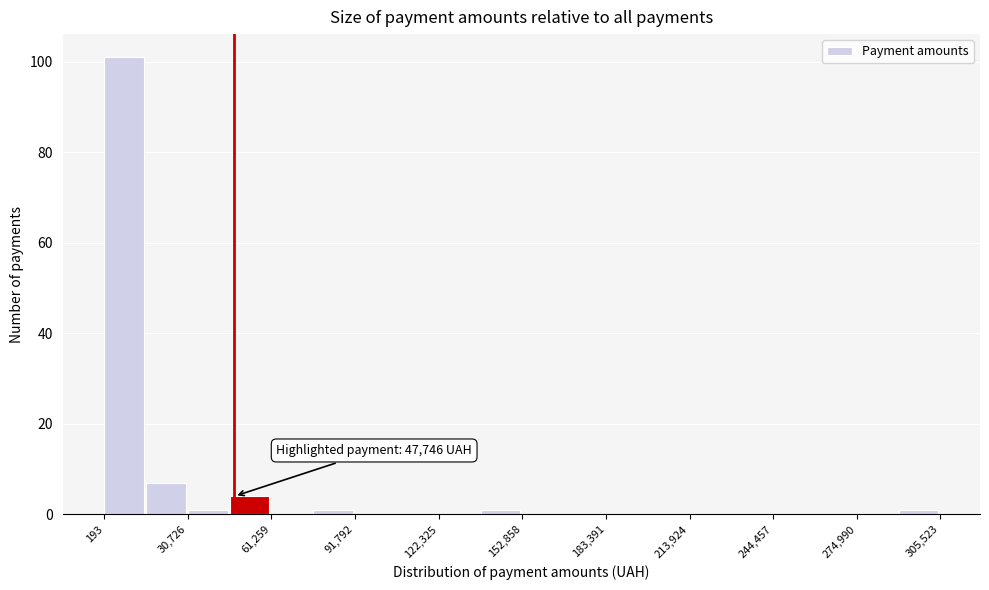

Around what value on the x-axis is the tallest bar? Give the approximate position of its centre, as read against the axis.

5000